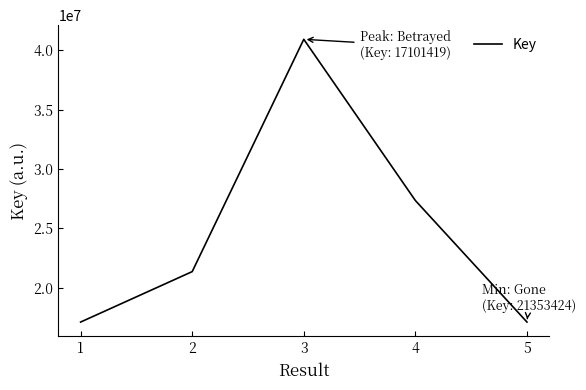

What is the change in value from 2 to 5?

-4252018